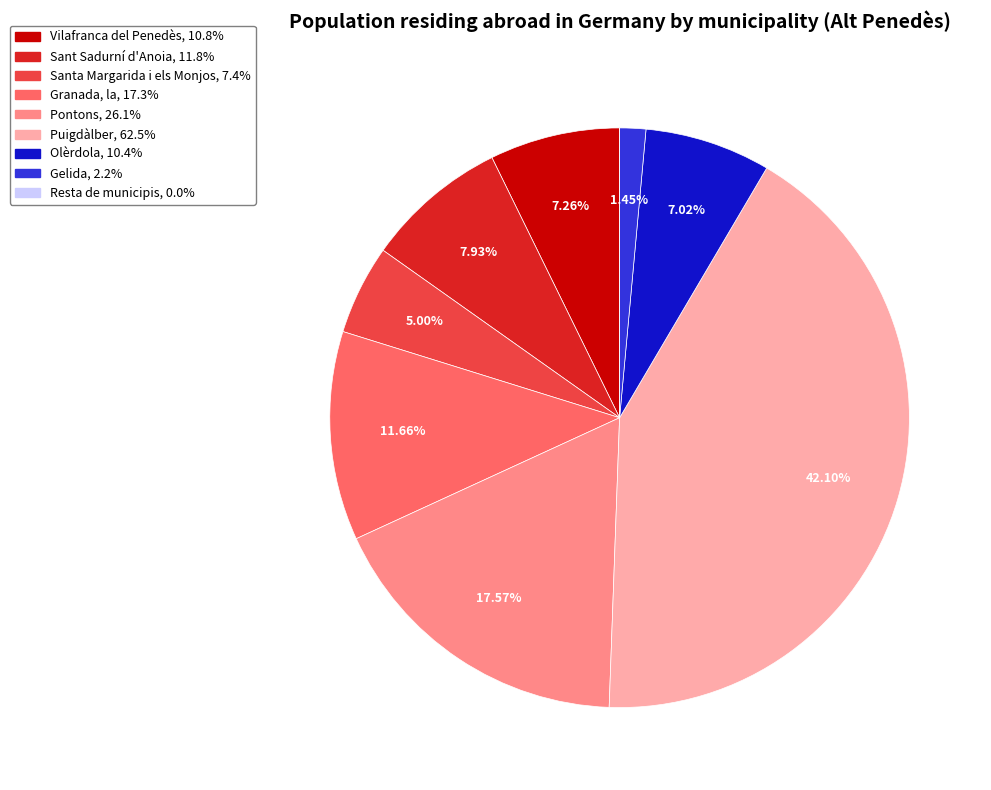

Is there any slice that represents more than half of the pie?

No